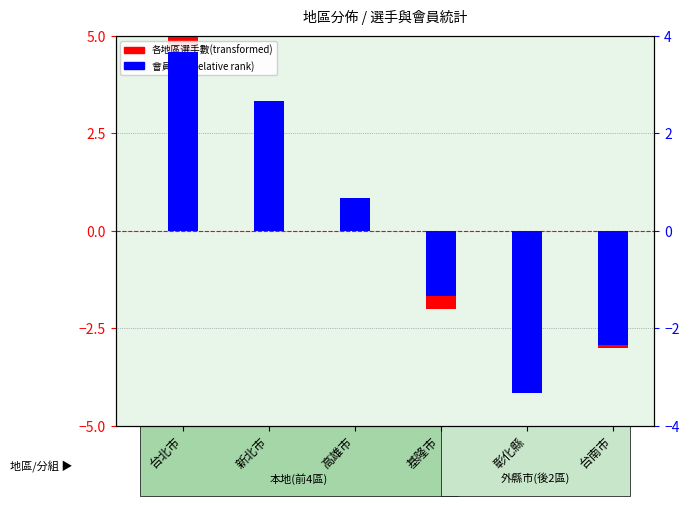

What position from the right is 新北市?

5